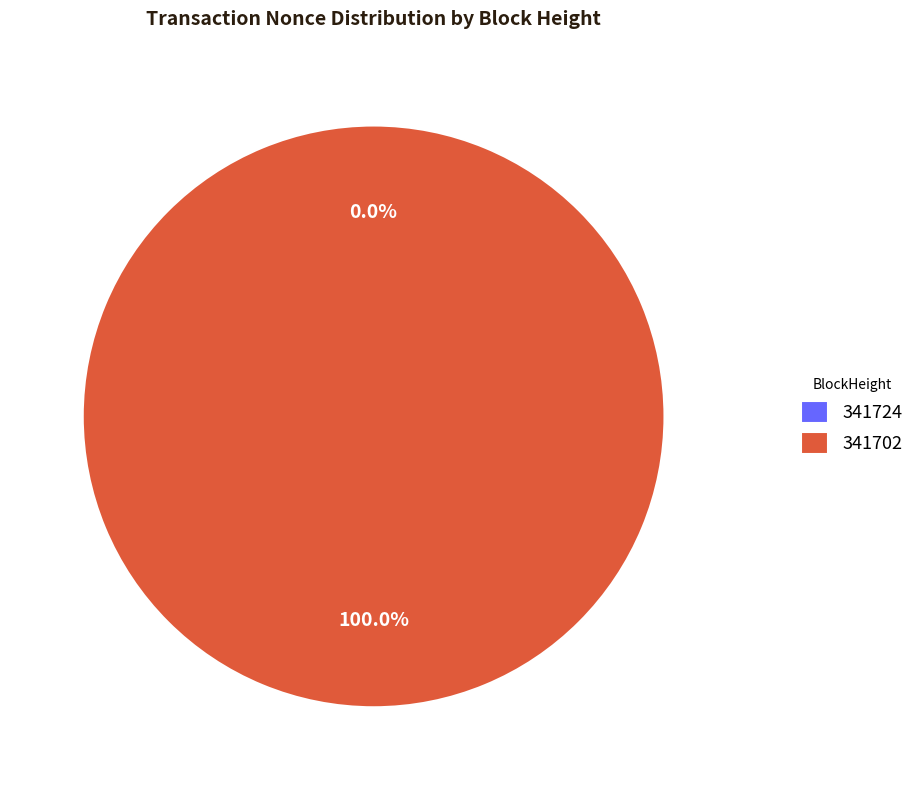

To the nearest percent, what portion does 341702 represent?

100%